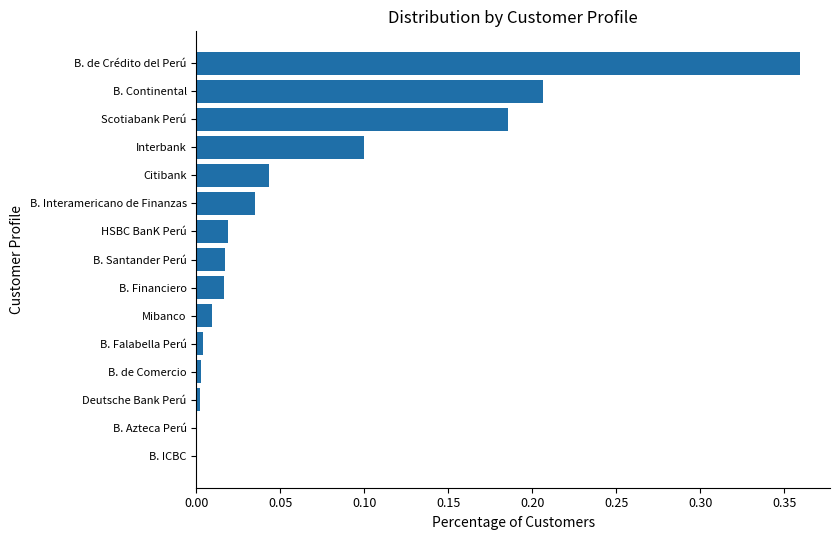

The chart shows a value of 0.0 at B. Santander Perú. True or false?

True